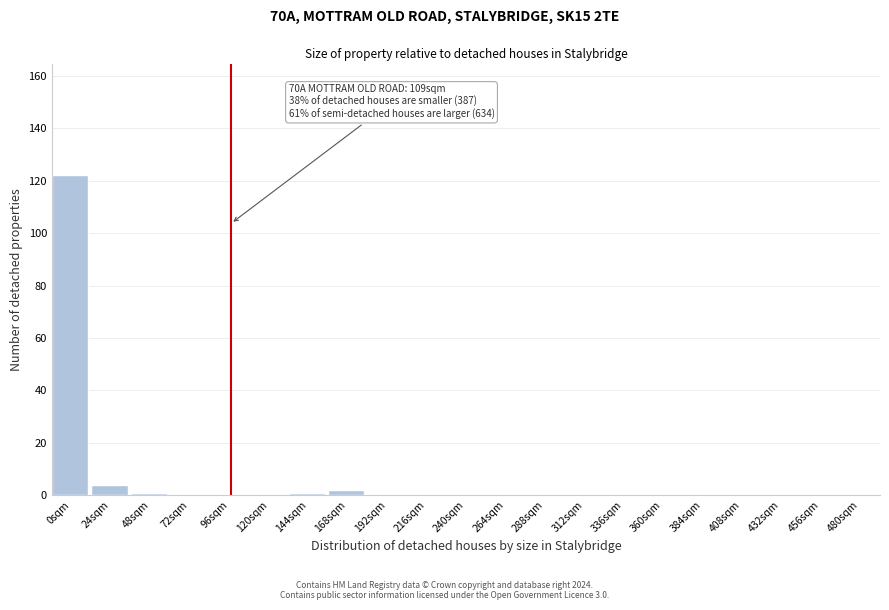

Reading right to left, extract all data points from this chart.

480sqm=0	456sqm=0	432sqm=0	408sqm=0	384sqm=0	360sqm=0	336sqm=0	312sqm=0	288sqm=0	264sqm=0	240sqm=0	216sqm=0	192sqm=0	168sqm=2	144sqm=1	120sqm=0	96sqm=0	72sqm=0	48sqm=1	24sqm=4	0sqm=122